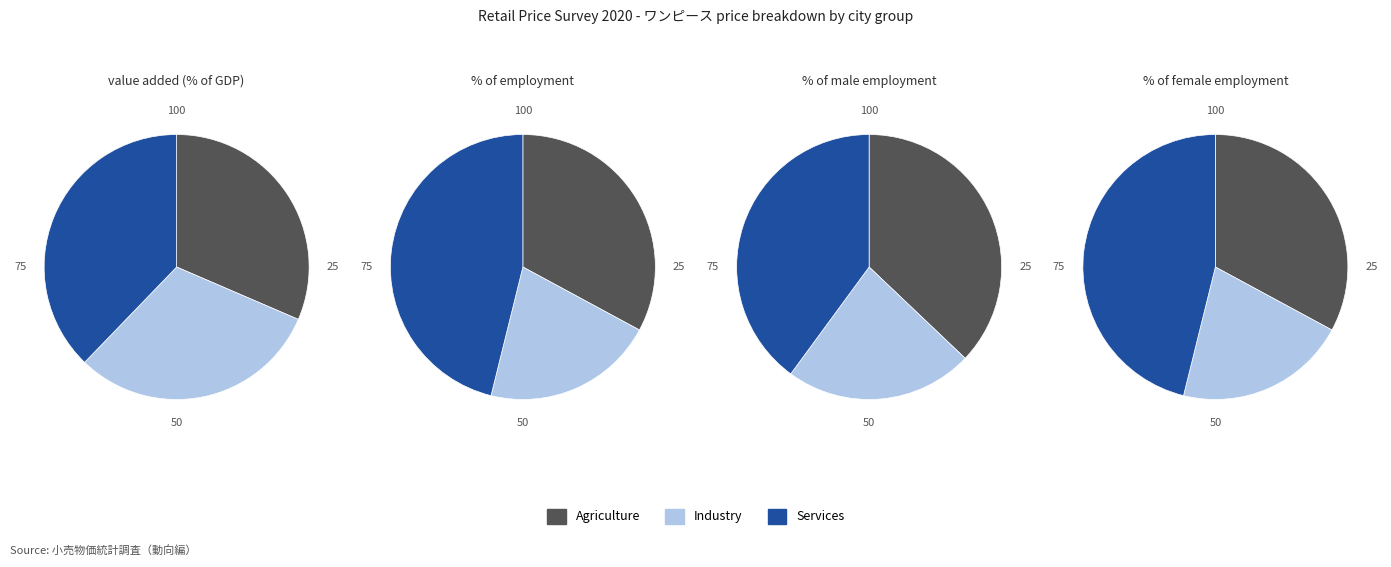

Which series has the largest range (max minus min)?

% of employment